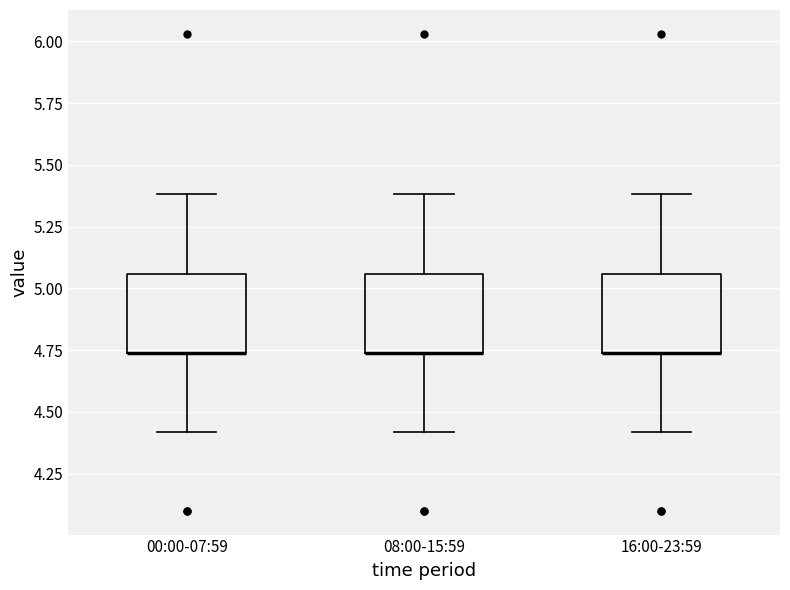

Reading left to right, read every box against the y-axis: the position of its median line, the range the box covers, and the ends of its whiskers. The values are not printed on the chart, so give them approximately, as read against the axis.

00:00-07:59: median 4.75 (drawn on the box's lower edge), box 4.75 to 5.05, whiskers 4.40 to 5.40
08:00-15:59: median 4.75 (drawn on the box's lower edge), box 4.75 to 5.05, whiskers 4.40 to 5.40
16:00-23:59: median 4.75 (drawn on the box's lower edge), box 4.75 to 5.05, whiskers 4.40 to 5.40